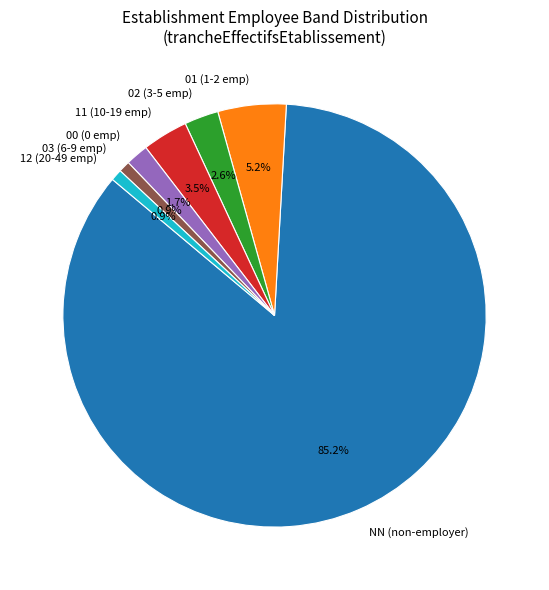

Does 02 (3-5 emp) account for over 50% of the chart?

No